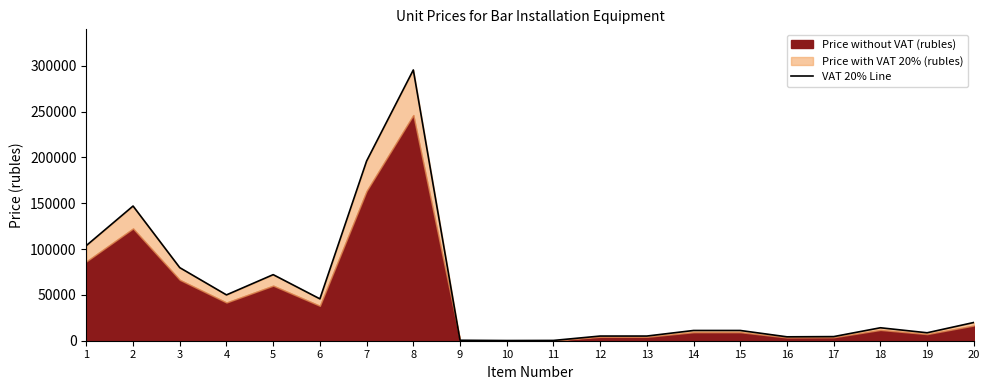

How many categories are shown in the chart?

20